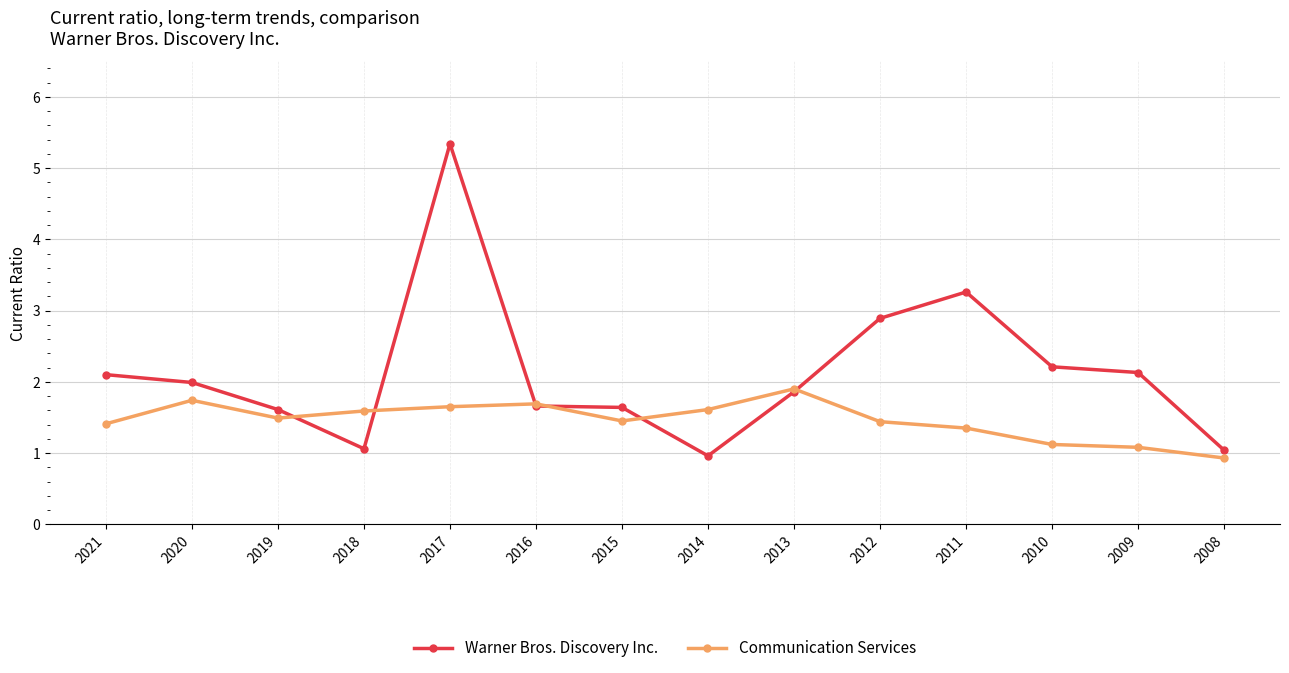

Rank the series by their average value, from lowest to highest.

Communication Services, Warner Bros. Discovery Inc.